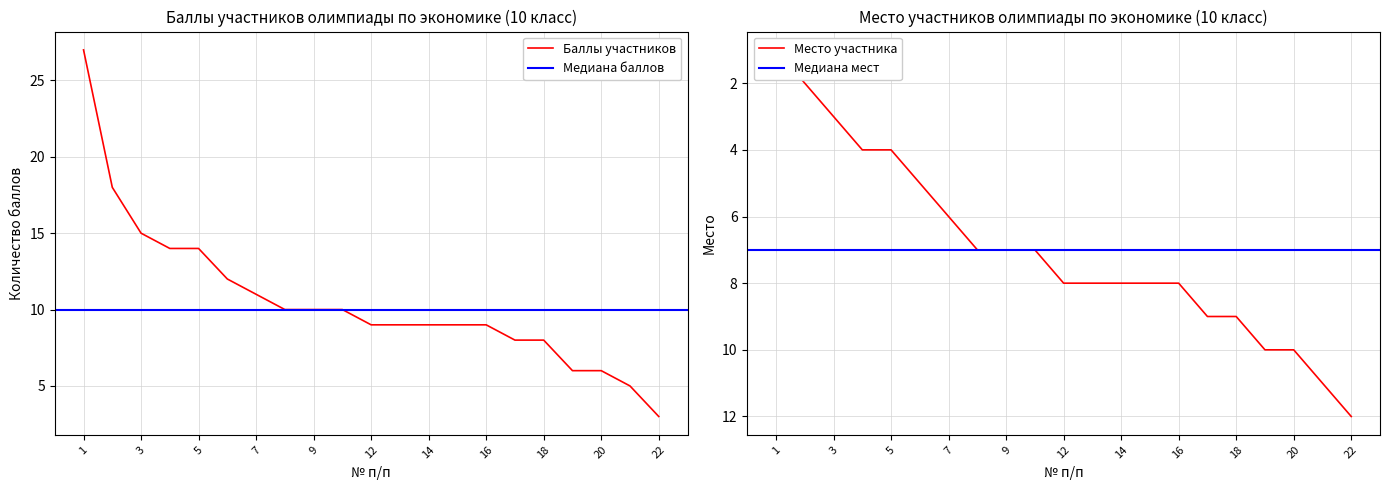

Where is Место nearest to the value 6?

7